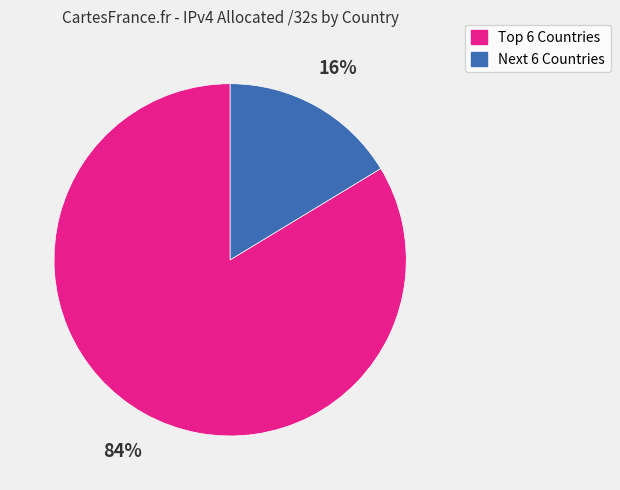

To the nearest percent, what percentage of the pie is Next 6 Countries?

16%